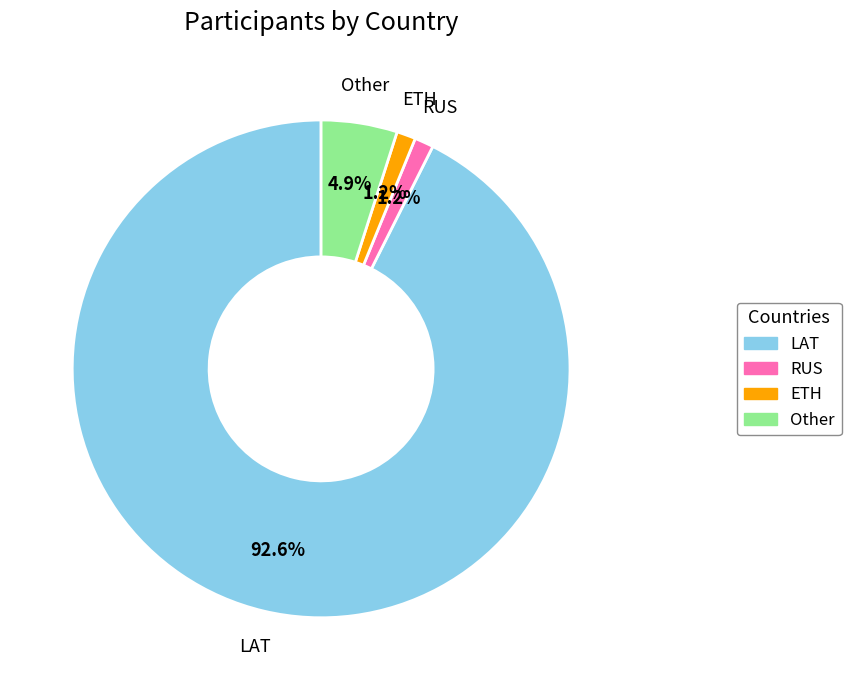

Which slice is the largest?

LAT